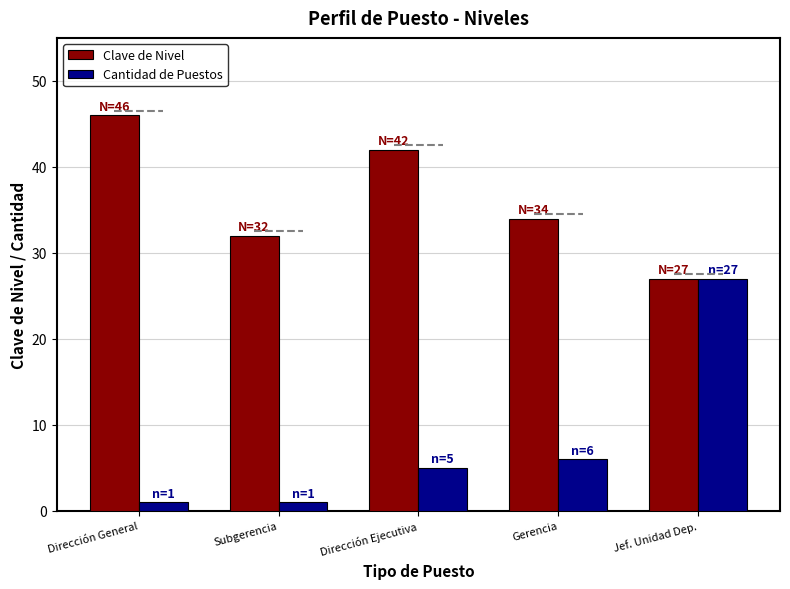

What is the spread (max minus min) of values at Dirección General?

45